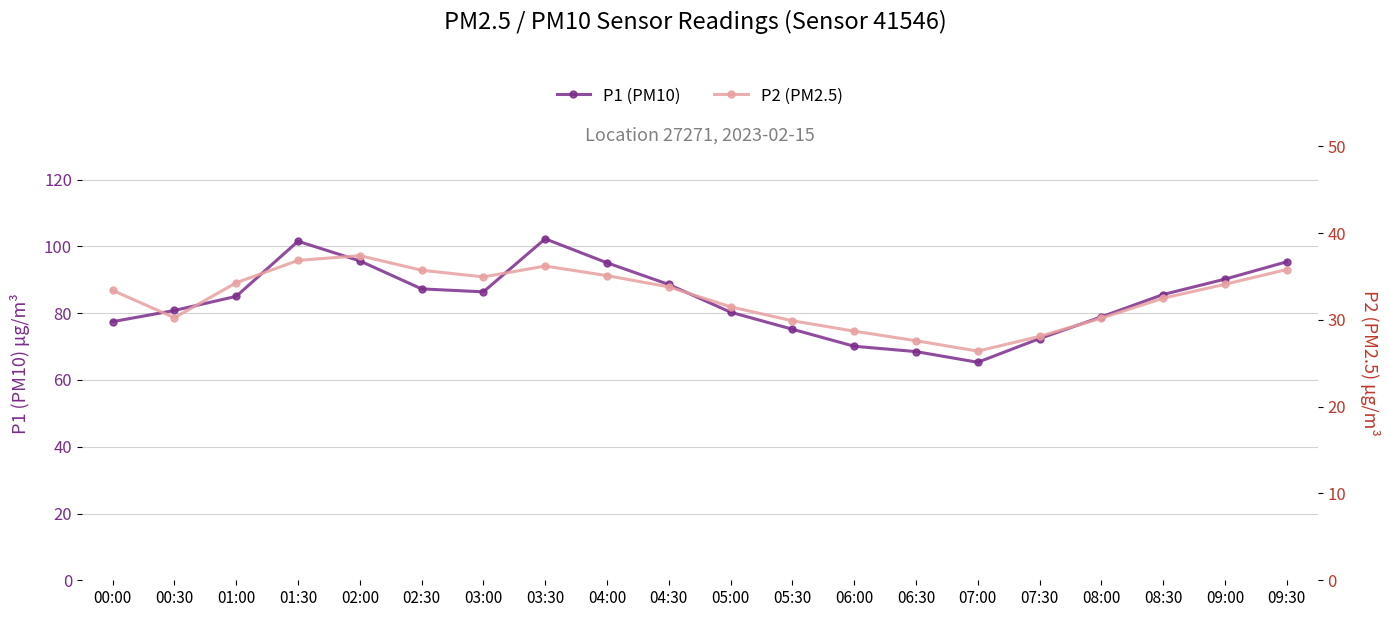

What is the label of the 7th point from the right?

06:30